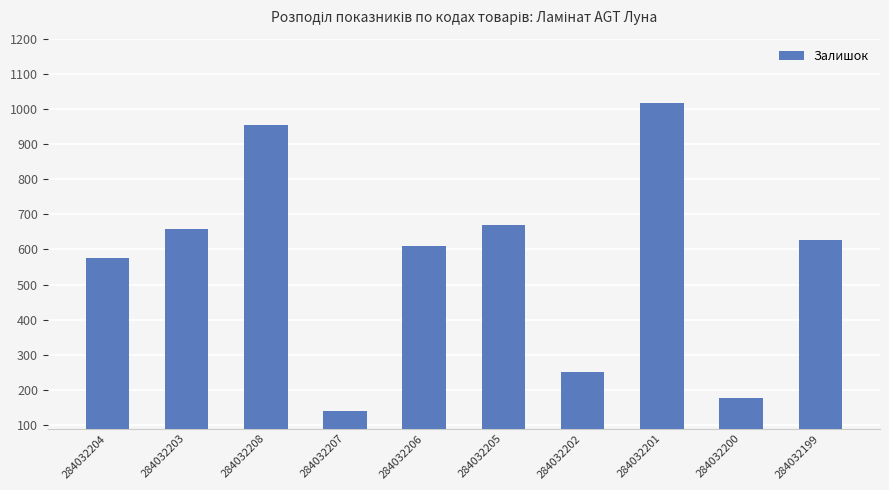

The chart shows a value of 628 at 284032199. True or false?

True